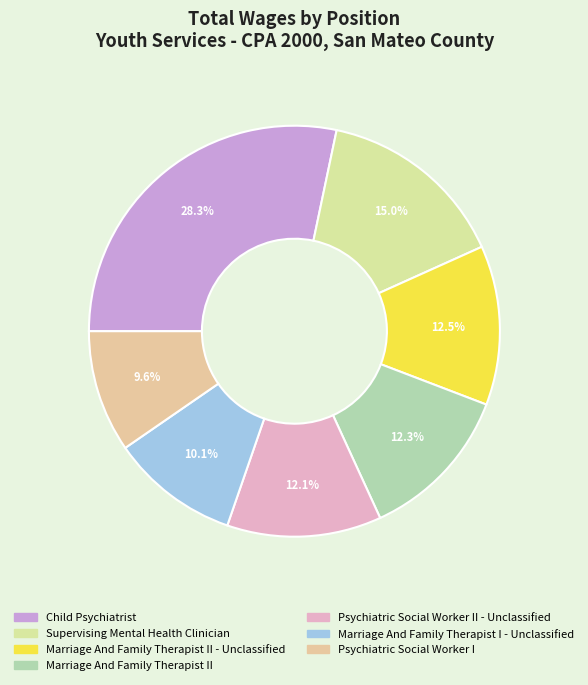

Count the number of slices in the pie.

7